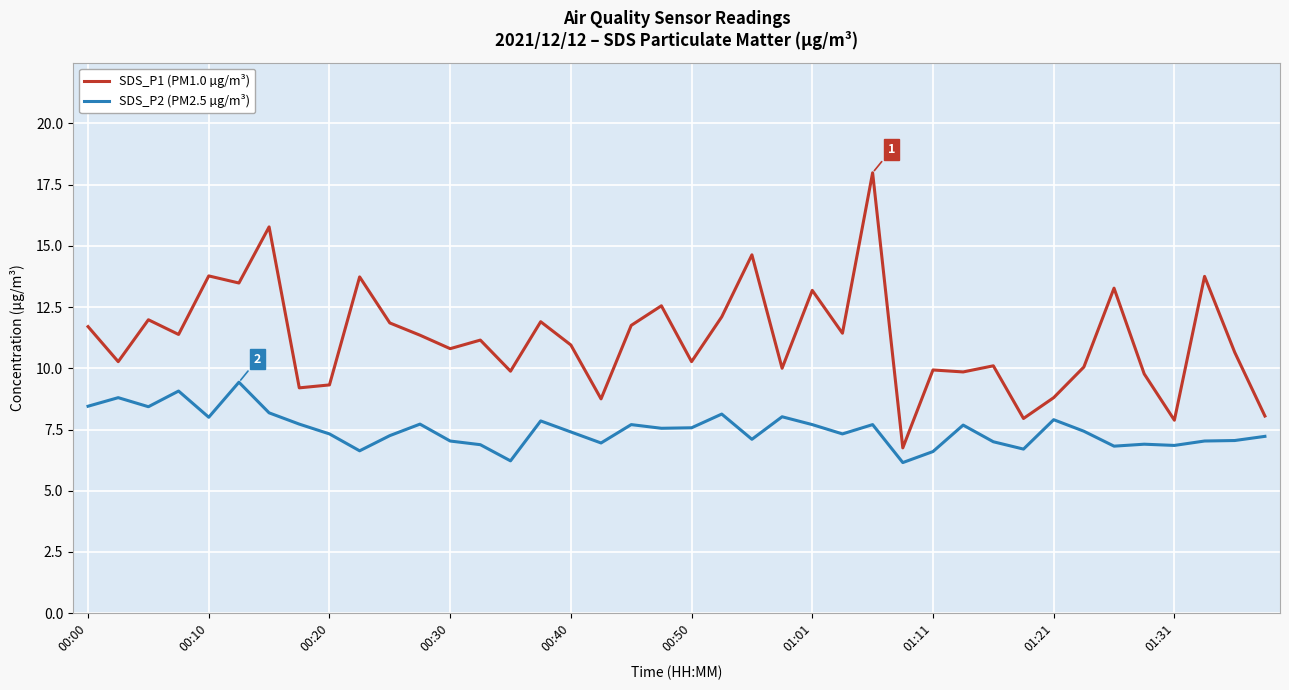

True or false: SDS_P2 (PM2.5 µg/m³) has more than 1 interior local peaks.

True